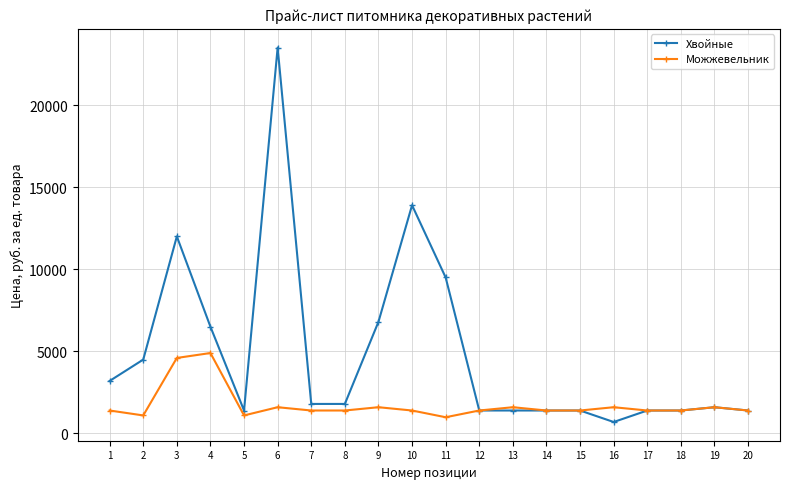

What is the approximate value of Хвойные at 2, to the nearest 10?

4500